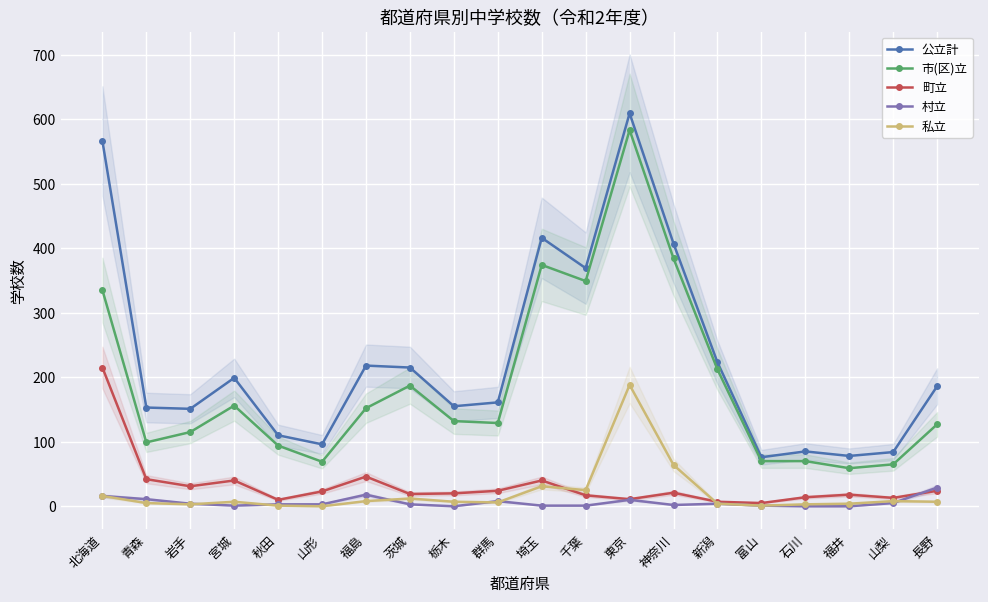

Between 東京 and 秋田, which is larger?

東京